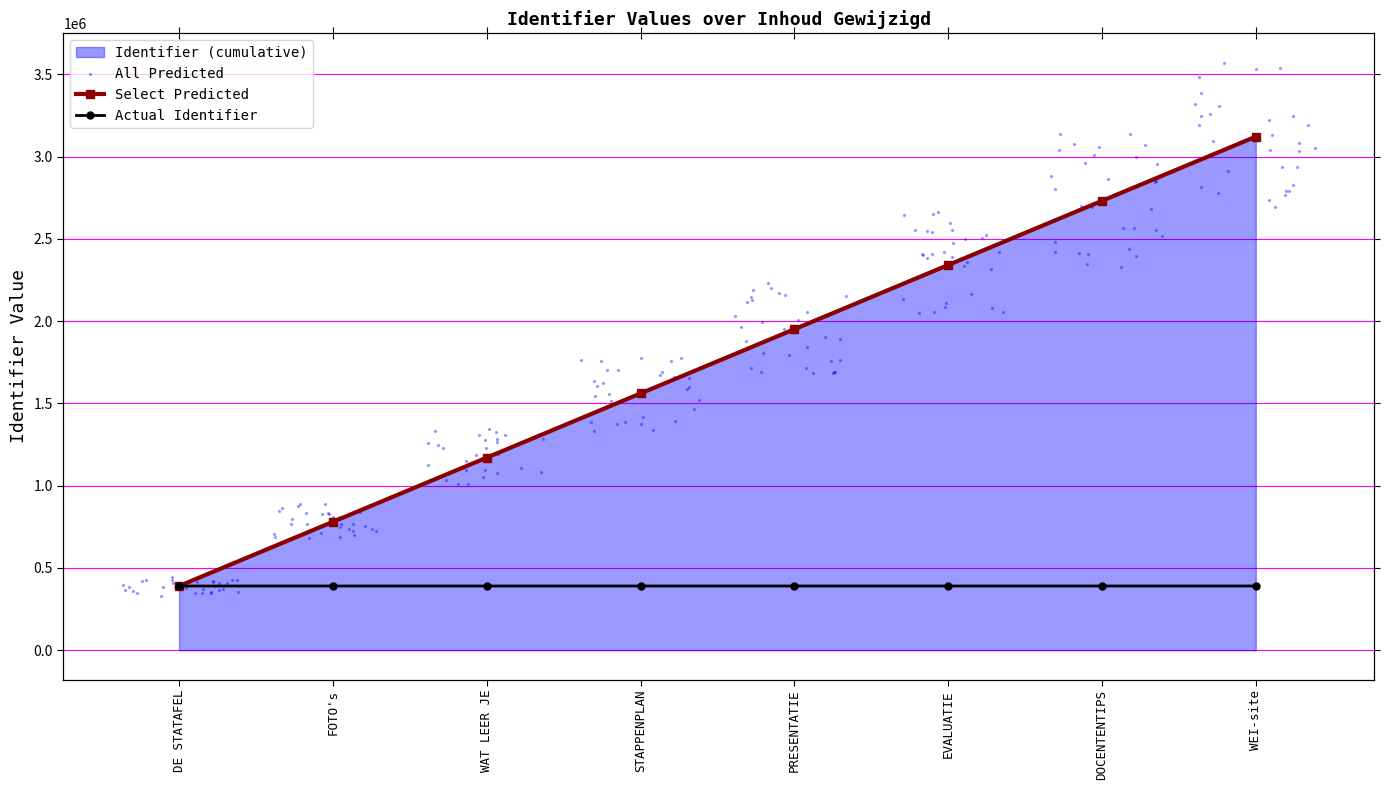

What is the ratio of the value at FOTO's to the value at EVALUATIE?

1.0